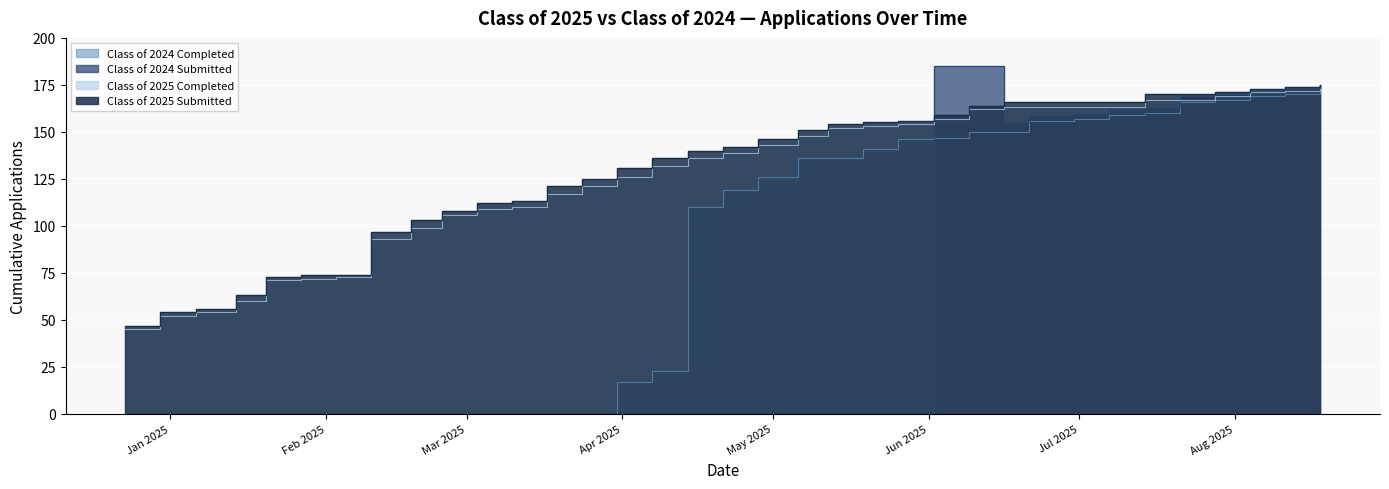

Which label corresponds to the largest value in the chart?

06/02/2025